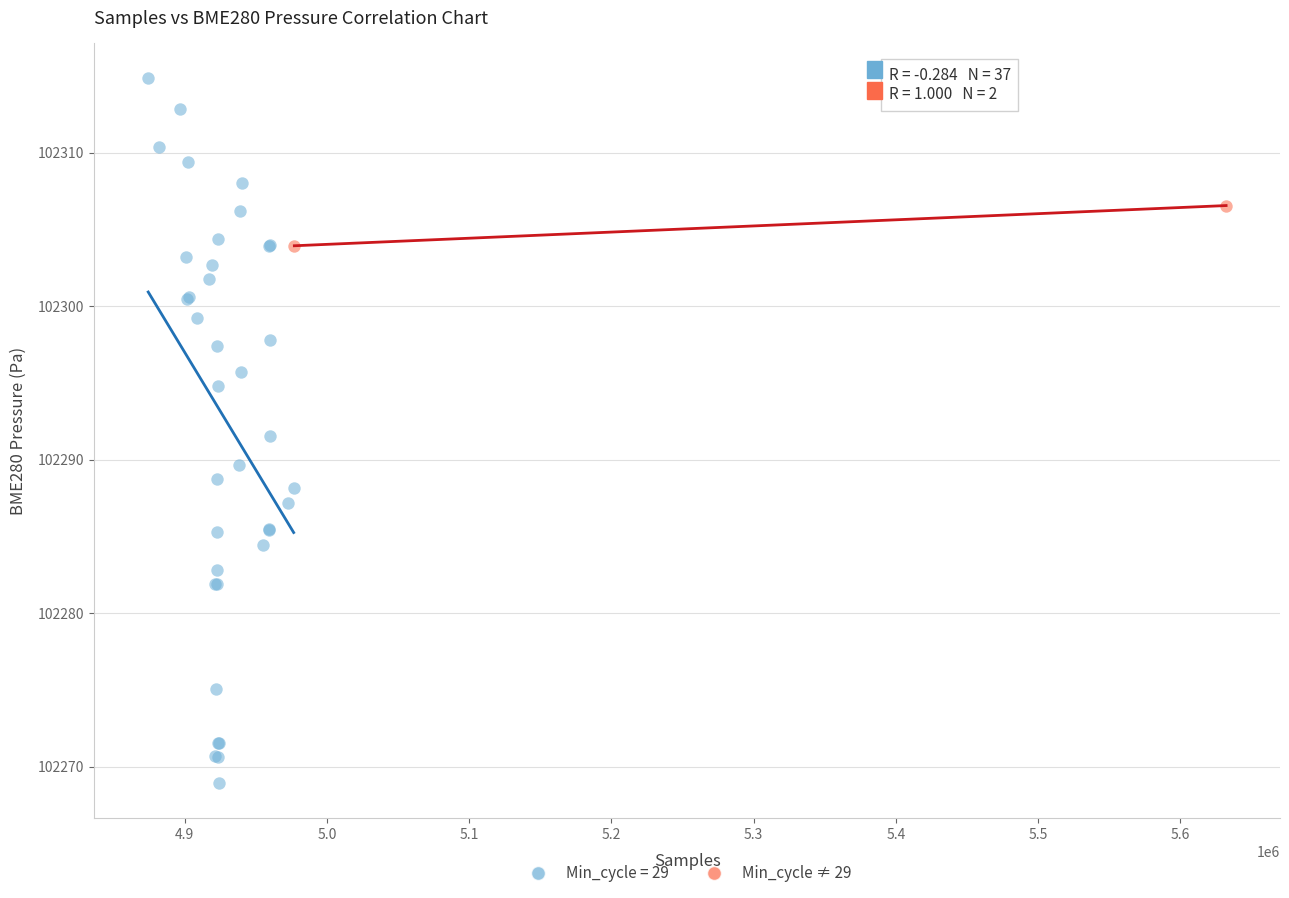

What are all the series names shown in the legend?

Min_cycle = 29, Min_cycle ≠ 29